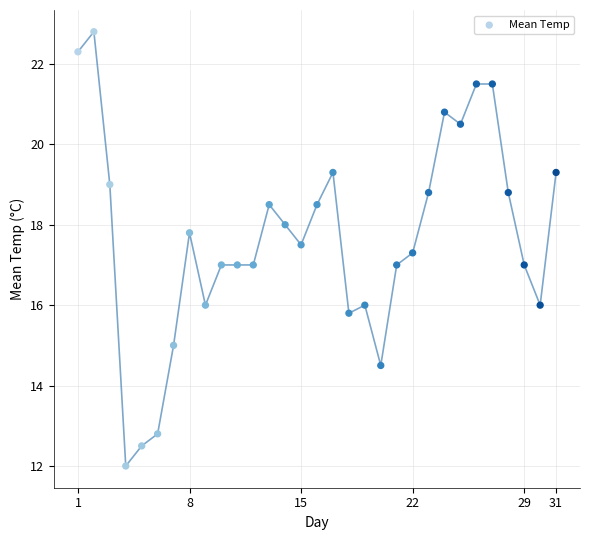

What is the range of X values (max minus min)?

30.0